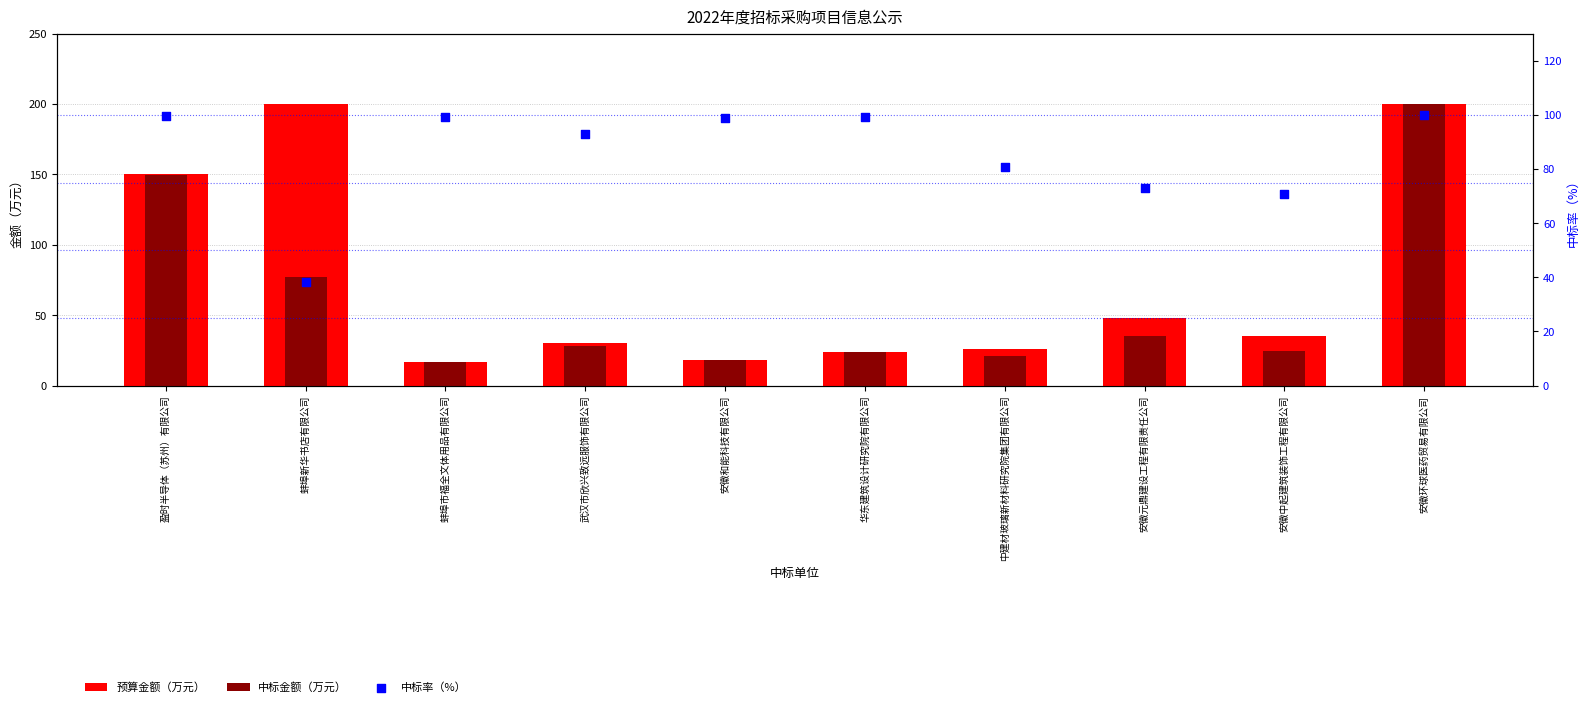

Which series contains the highest Y value?

预算金额（万元）